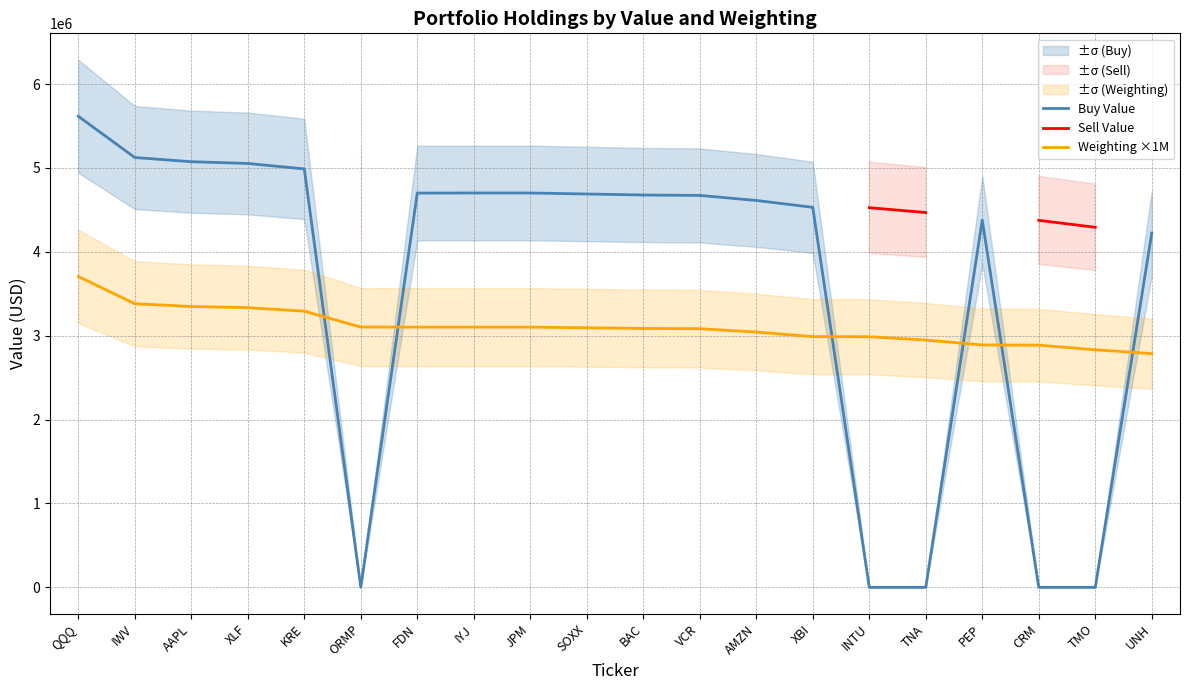

What is the sum of the Buy Value values at CRM and QQQ?

5616000